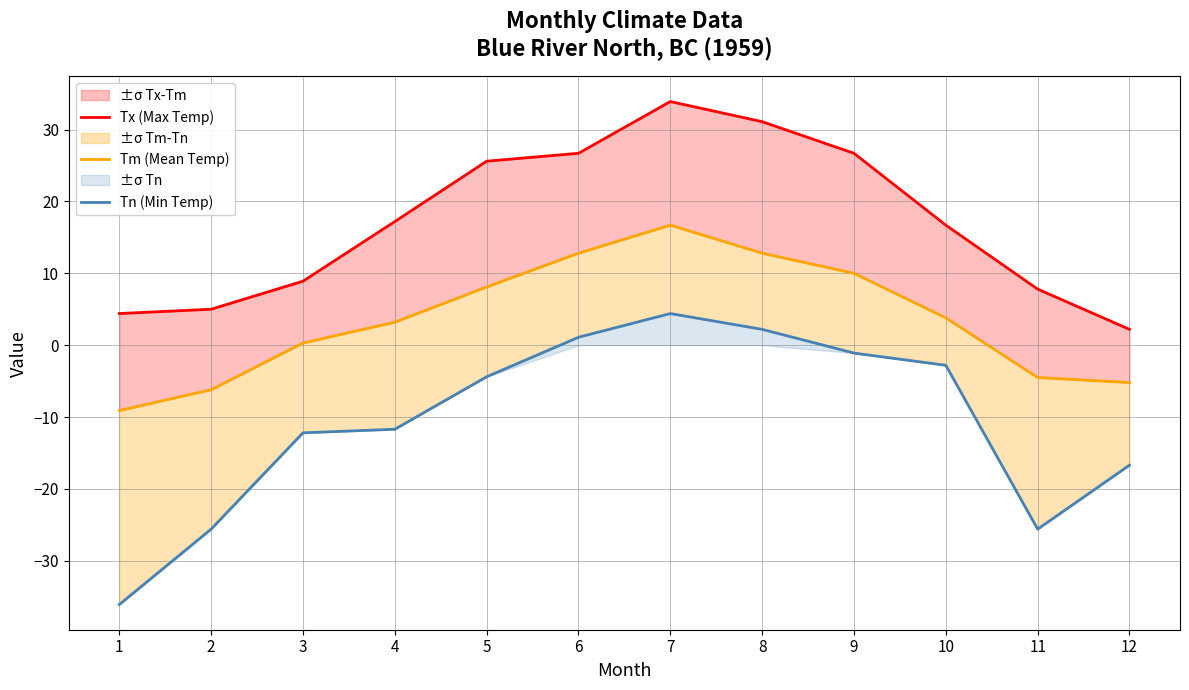

Between 4 and 5, which series saw the biggest shift?

Tx (Max Temp)